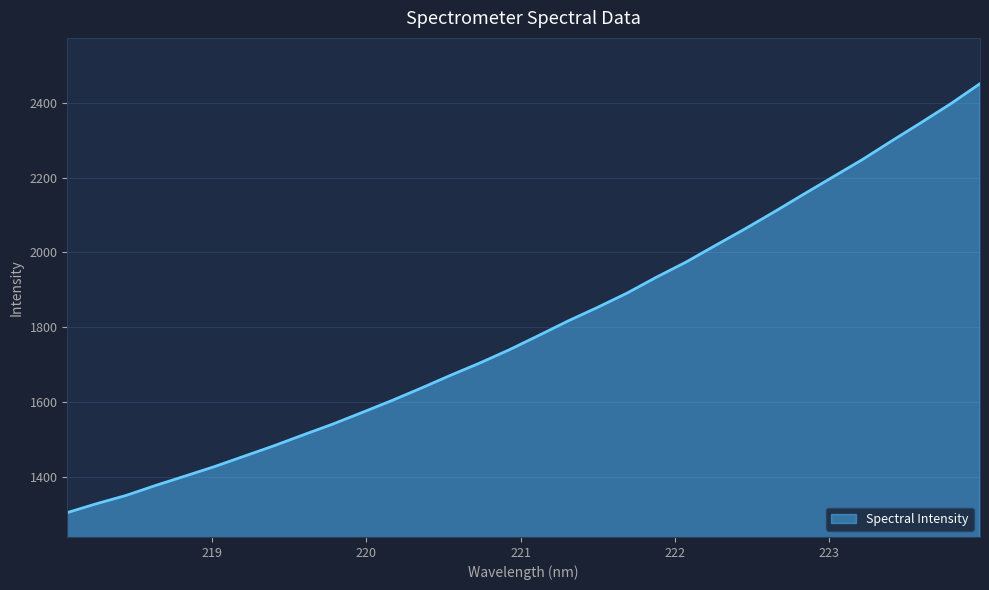

What is the maximum value shown in the chart?

2451.6